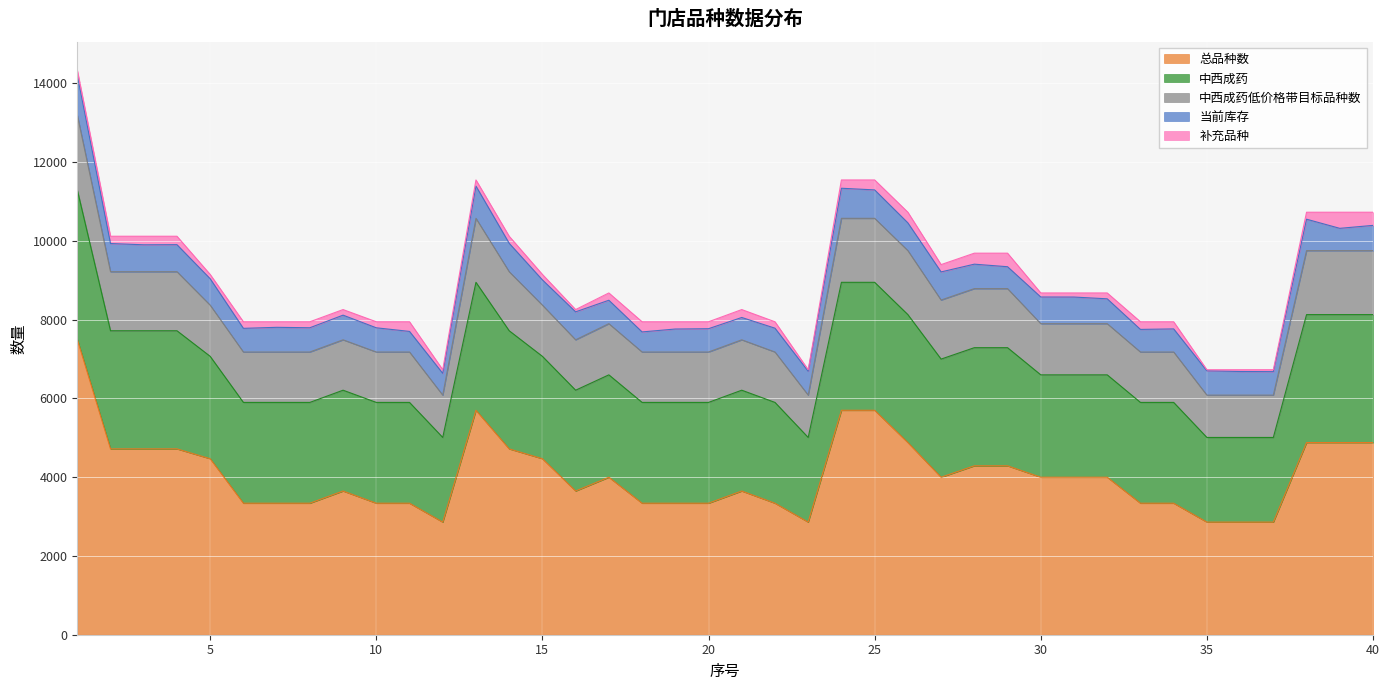

What is the sum of the 中西成药低价格带目标品种数 values at 1 and 29?

3400